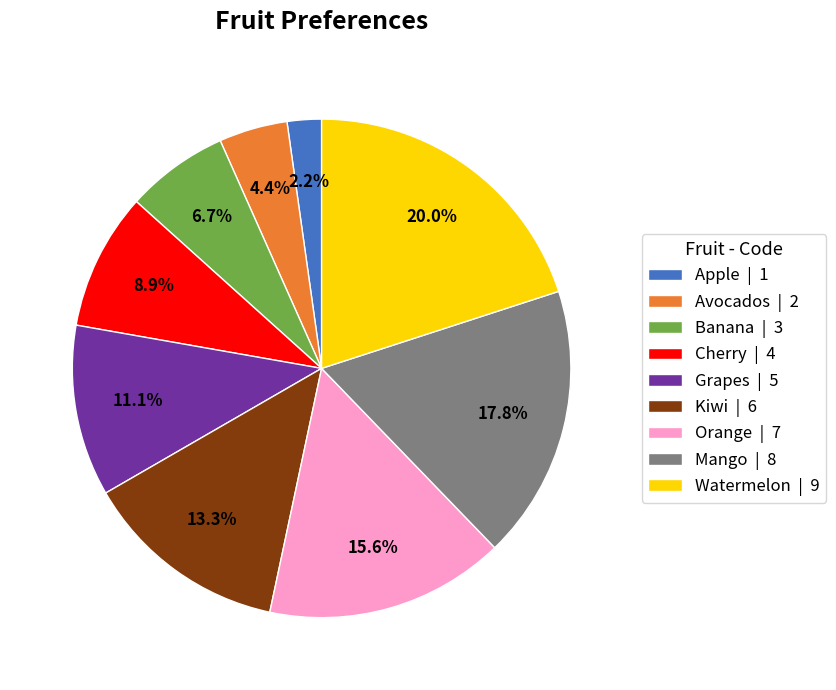

Between Apple | 1 and Kiwi | 6, which is larger?

Kiwi | 6